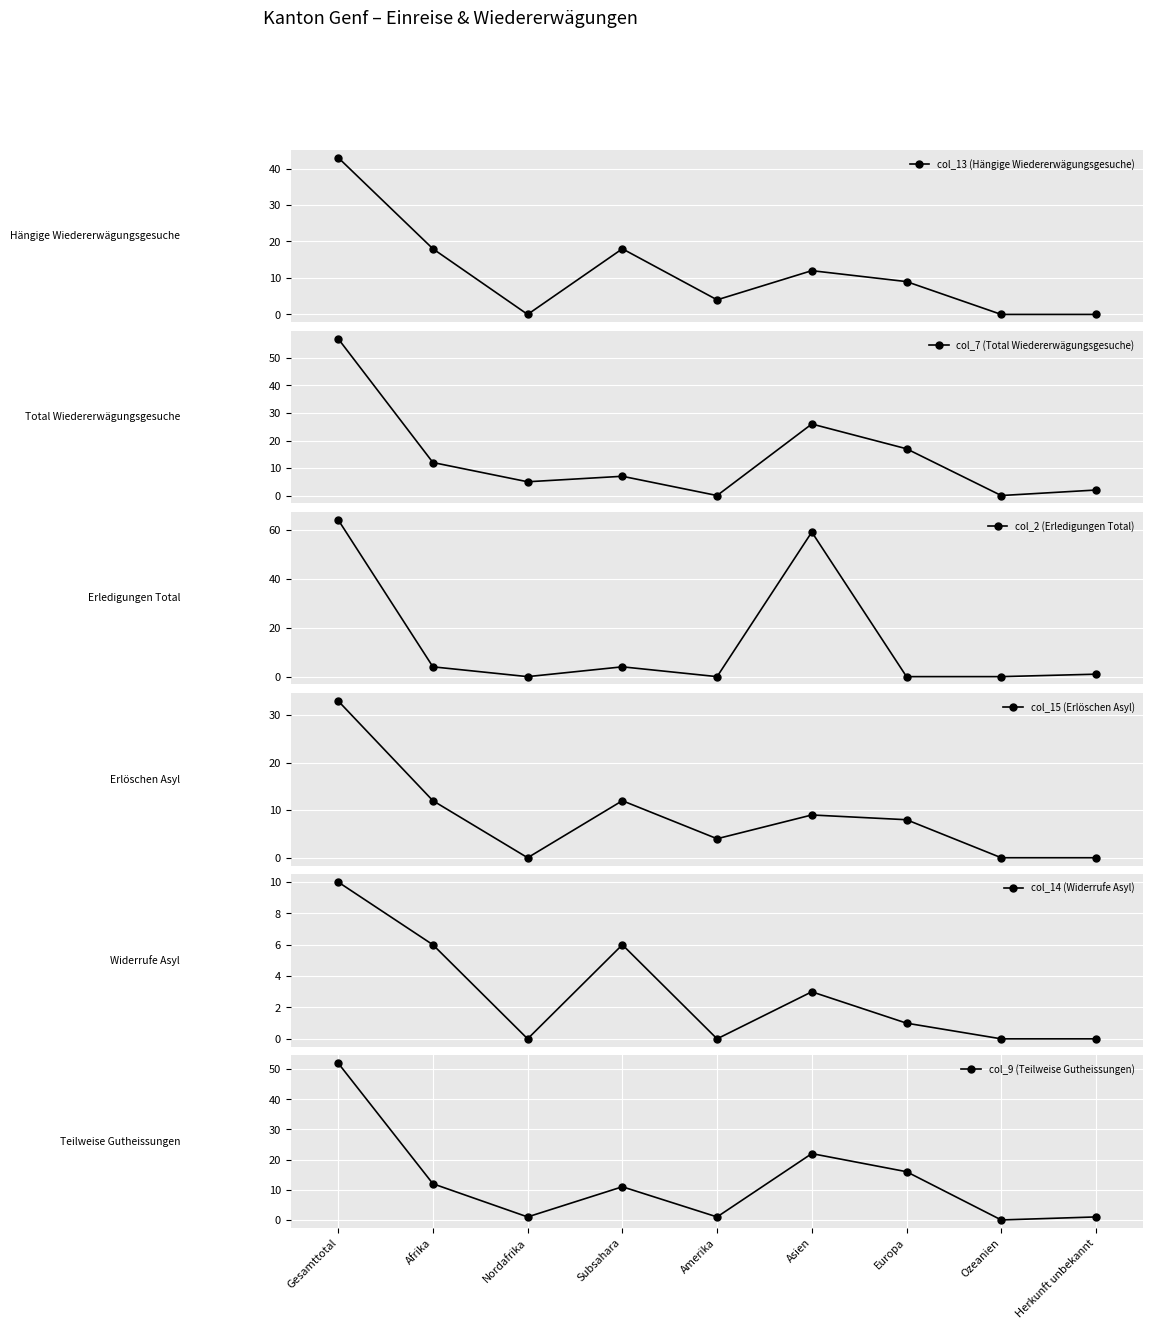

At how many categories does at least one series exceed 32?

2